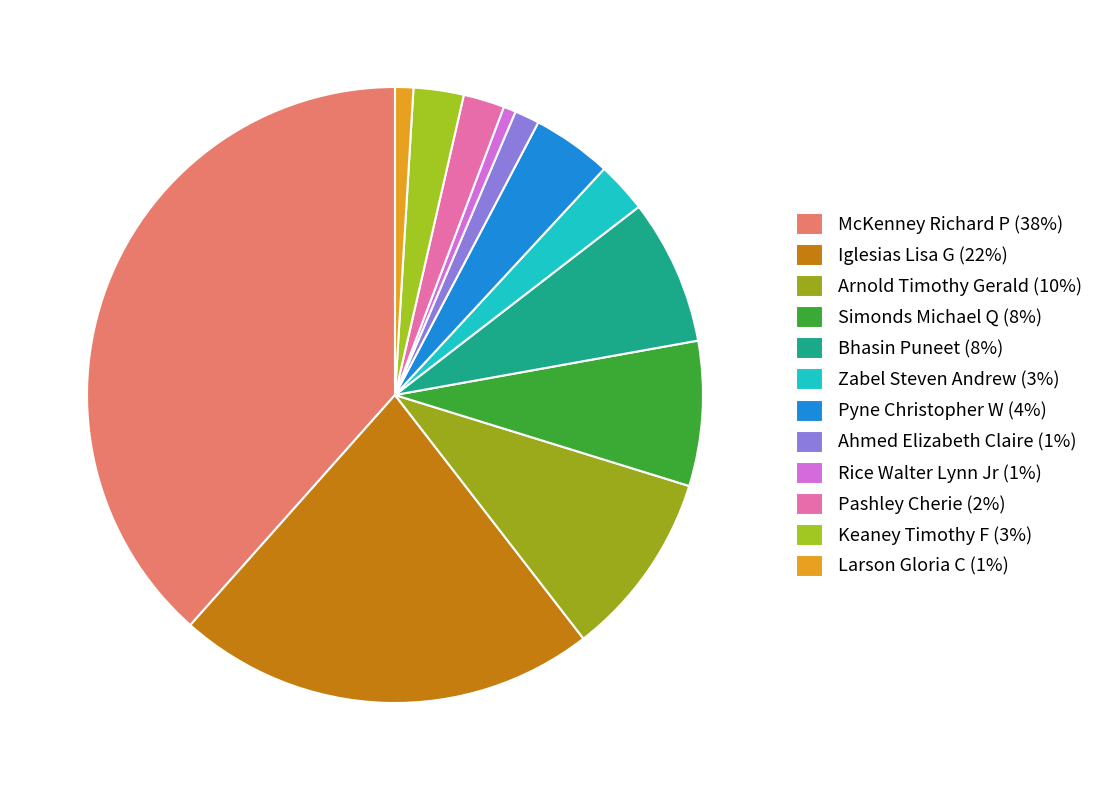

How many segments does this pie chart have?

12